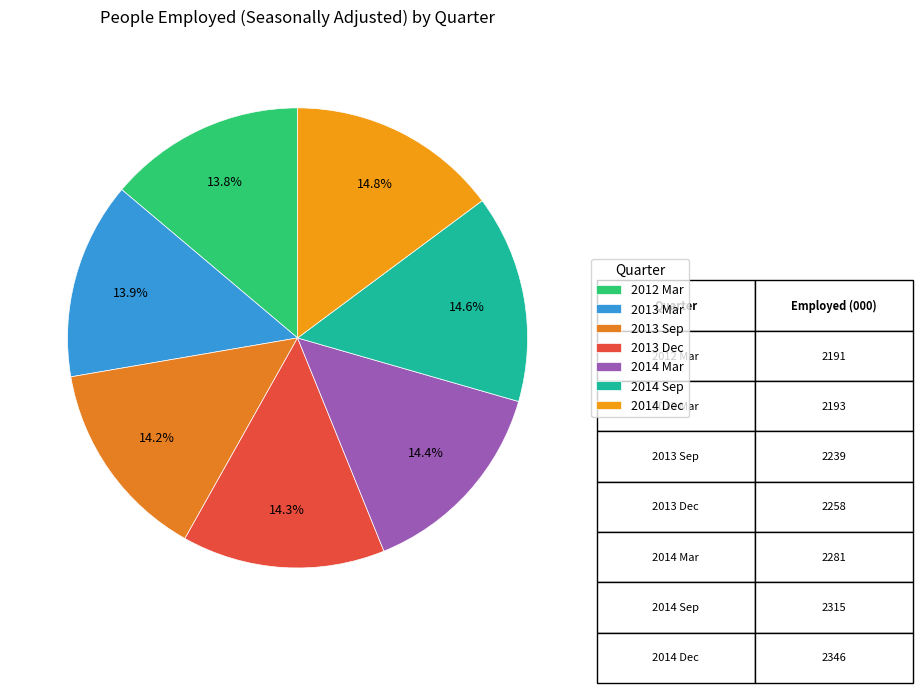

How many segments does this pie chart have?

7